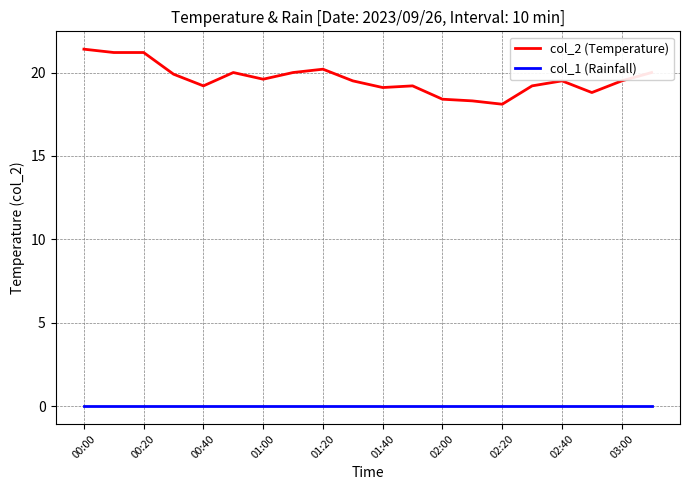

True or false: col_2 (Temperature) and col_1 (Rainfall) intersect in this chart.

False